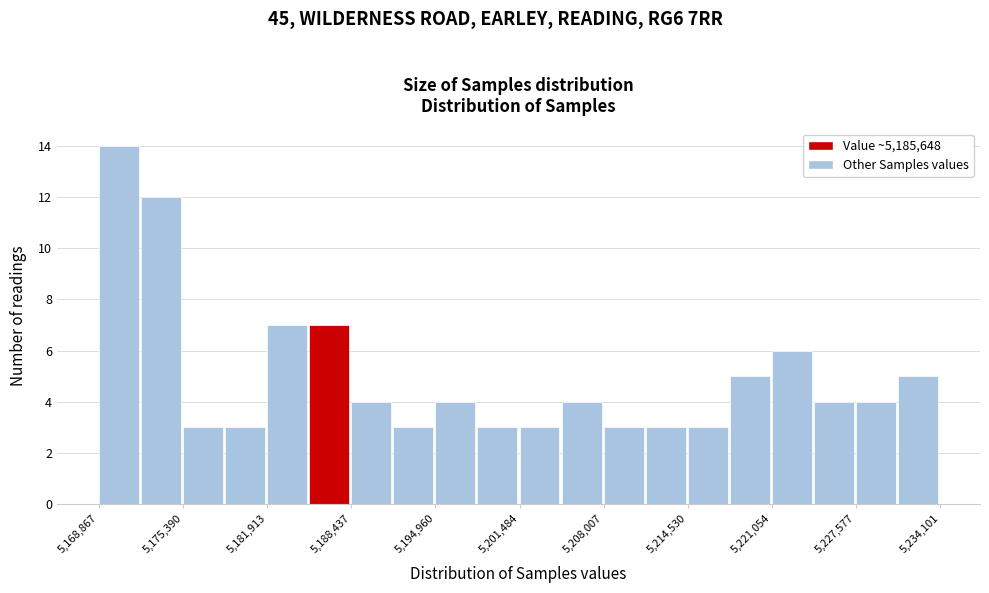

Around what value on the x-axis is the tallest bar? Give the approximate position of its centre, as read against the axis.

5170000